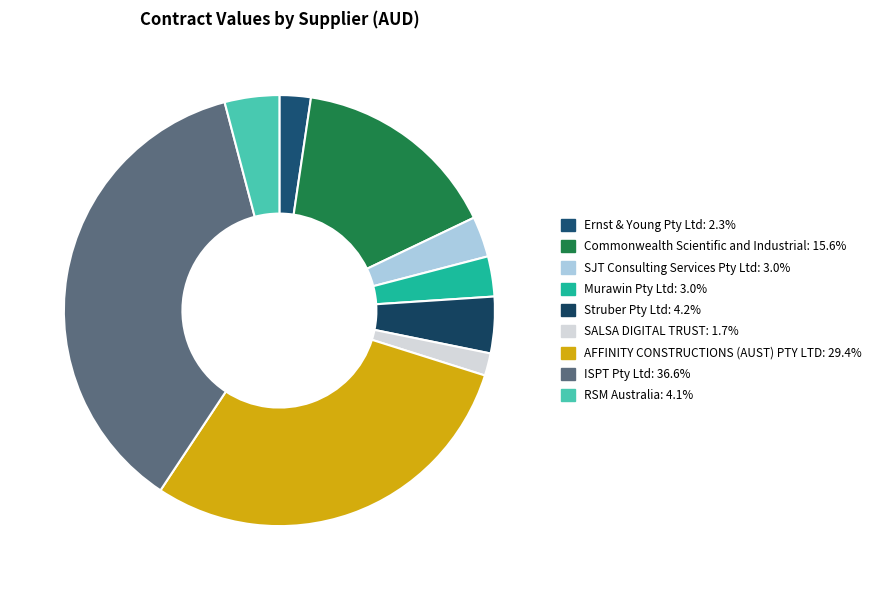

What is the total percentage of Ernst & Young Pty Ltd and SALSA DIGITAL TRUST?

4.0%